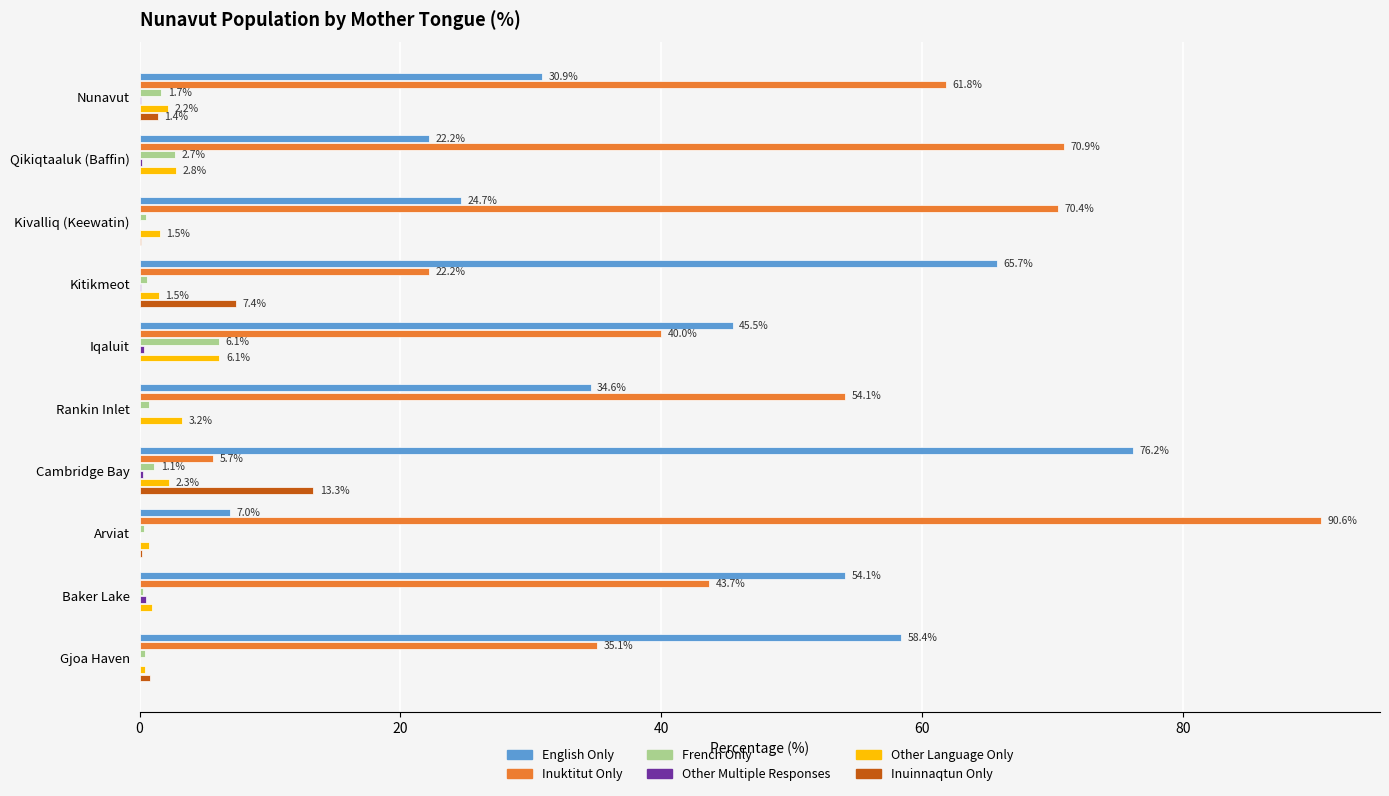

Which series changed the most between Kivalliq (Keewatin) and Arviat?

Inuktitut Only